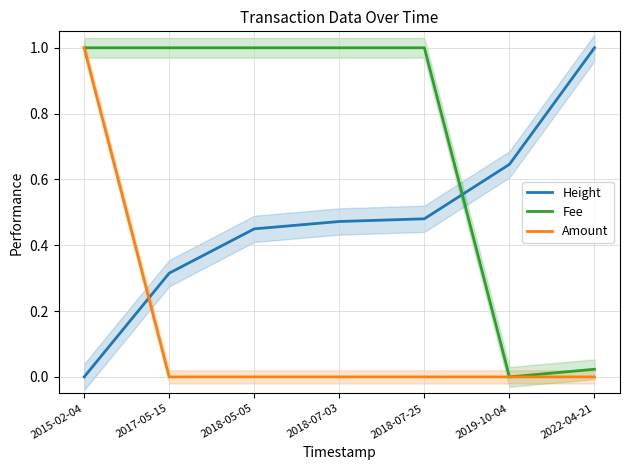

Which series has the widest spread of values?

Height